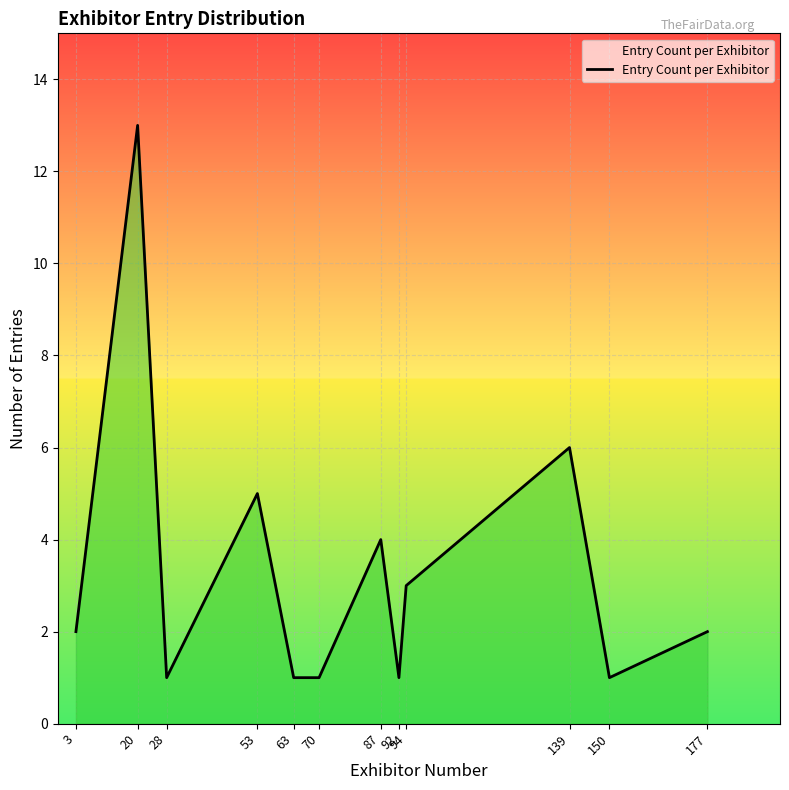

True or false: the data shows 4 at 87.

True